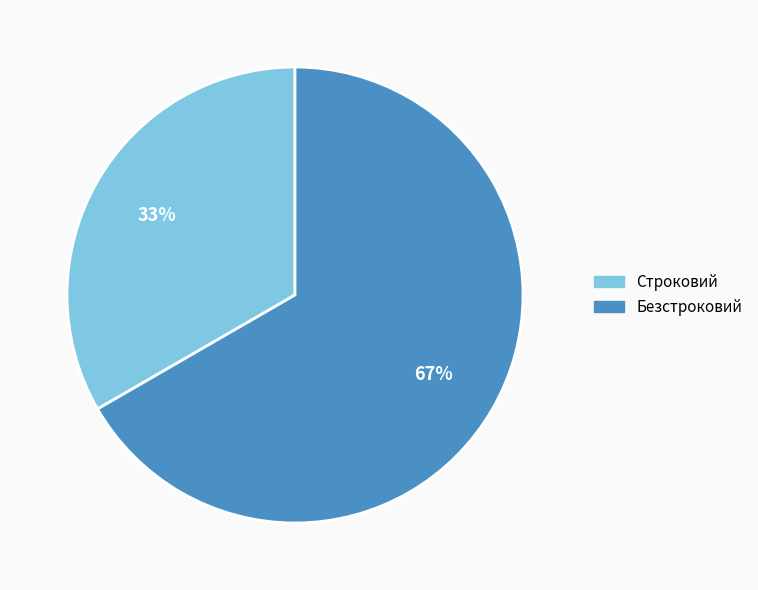

Do Строковий and Безстроковий together represent more than half of the pie?

Yes